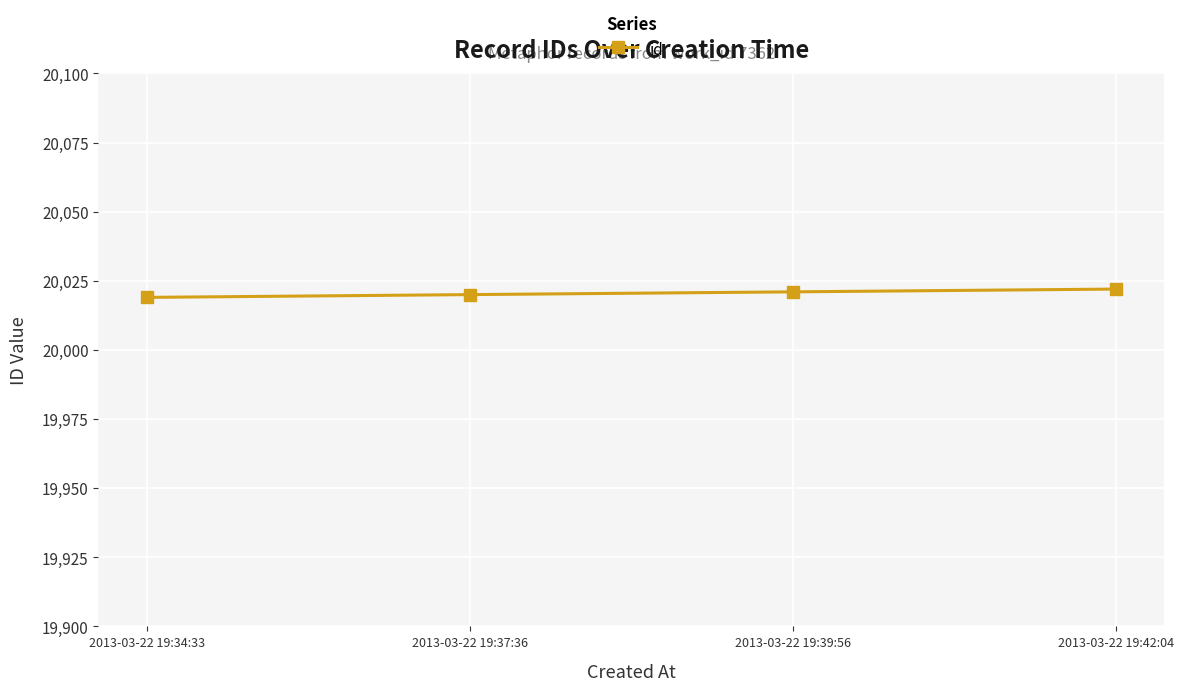

Reading right to left, transcribe all the data shown in this chart.

2013-03-22 19:42:04=20022	2013-03-22 19:39:56=20021	2013-03-22 19:37:36=20020	2013-03-22 19:34:33=20019